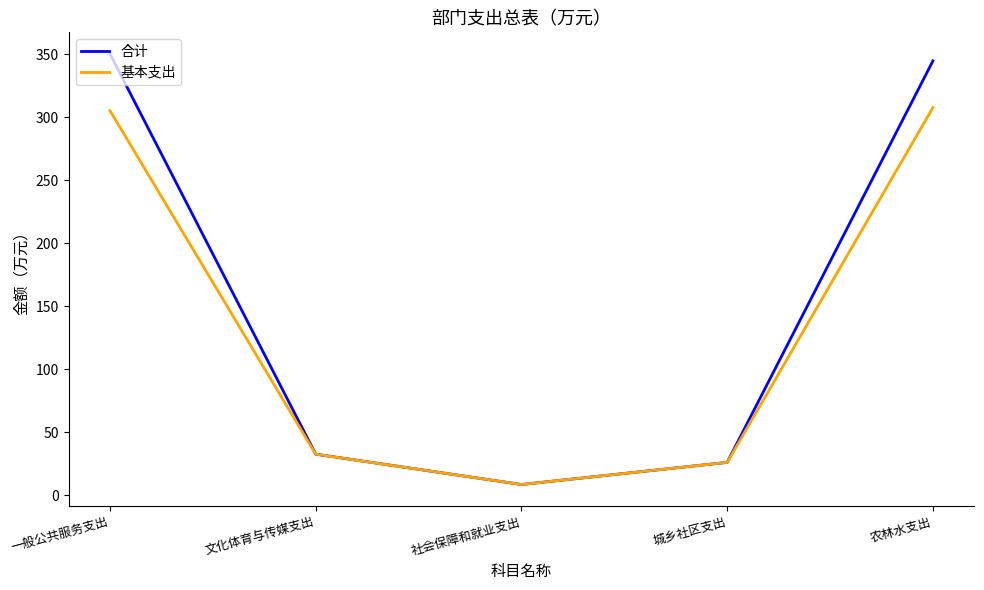

Rank the series by their average value, from highest to lowest.

合计, 基本支出